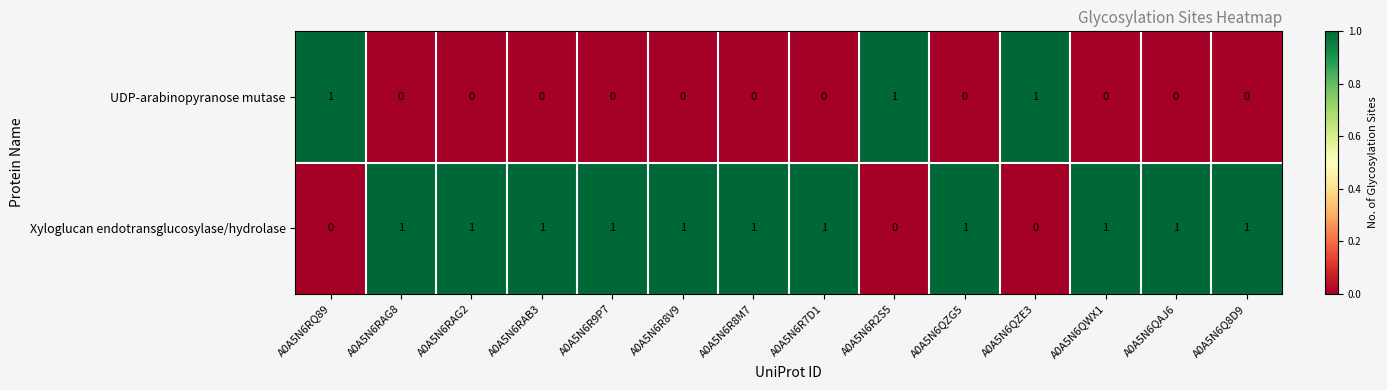

Count the UDP-arabinopyranose mutase values in the range 0 to 1.

14